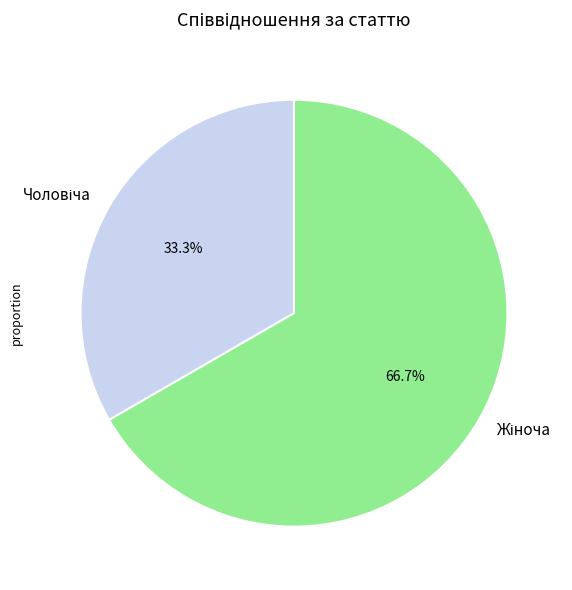

Count the number of slices in the pie.

2